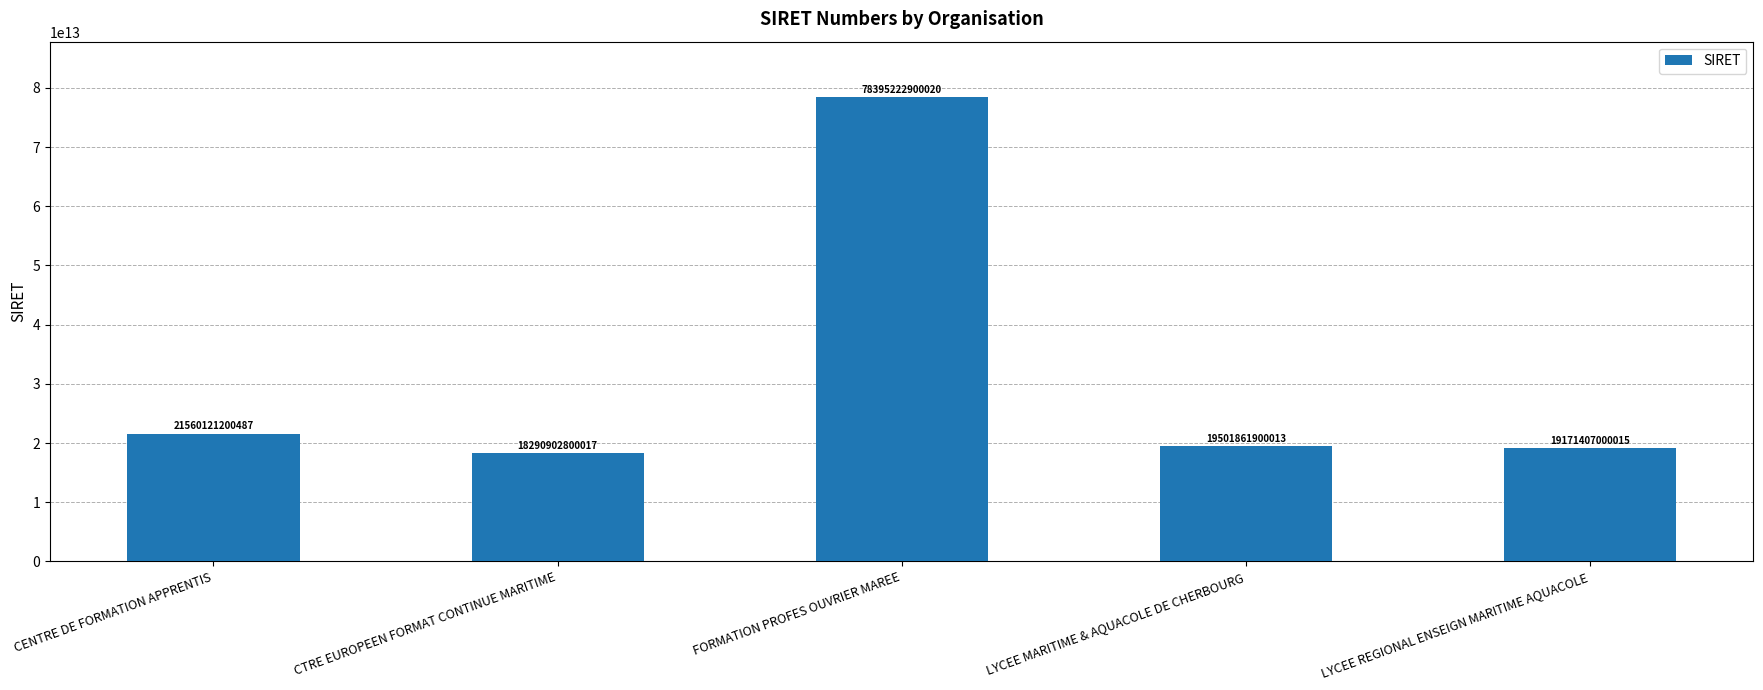

The value at CENTRE DE FORMATION APPRENTIS is 31910405616863. True or false?

False